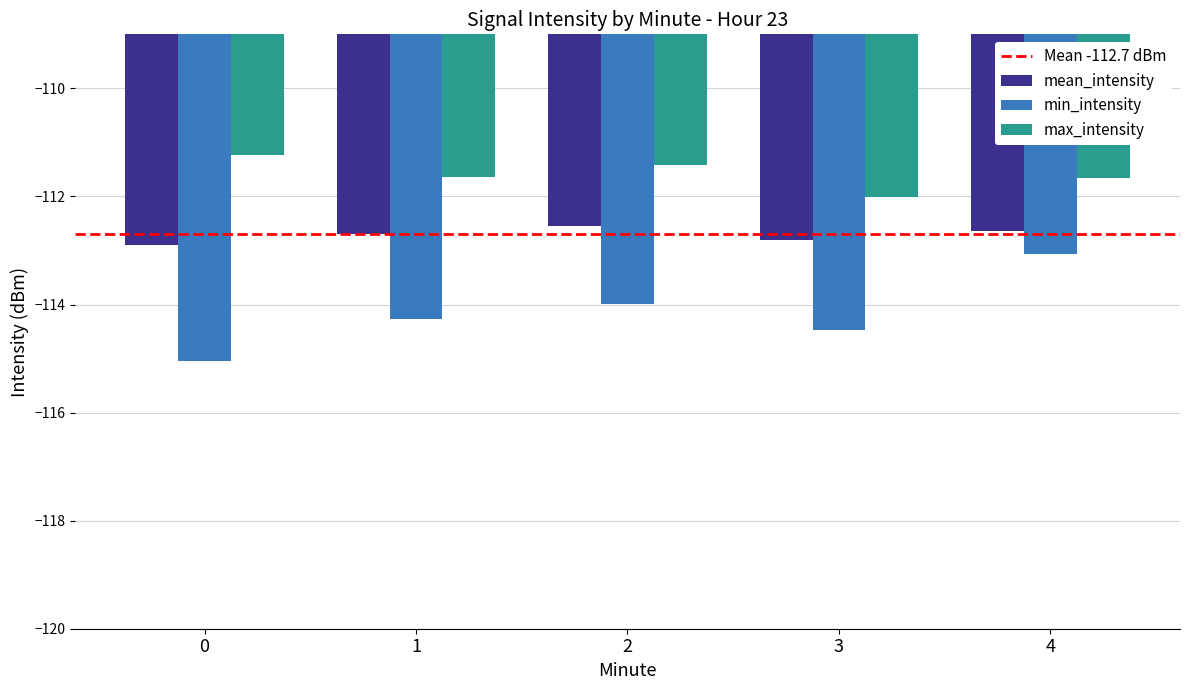

The mean_intensity series shows -112.8 at 3. True or false?

True